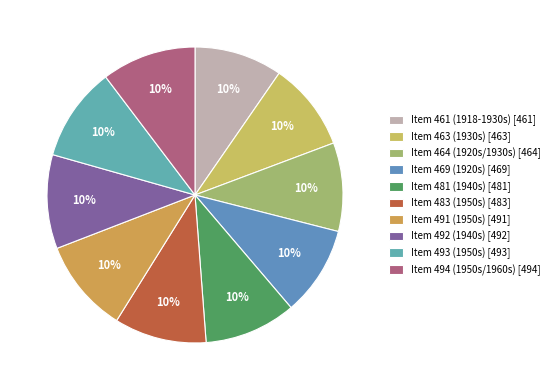

Which category has the biggest portion of the pie?

Item 494 (1950s/1960s)